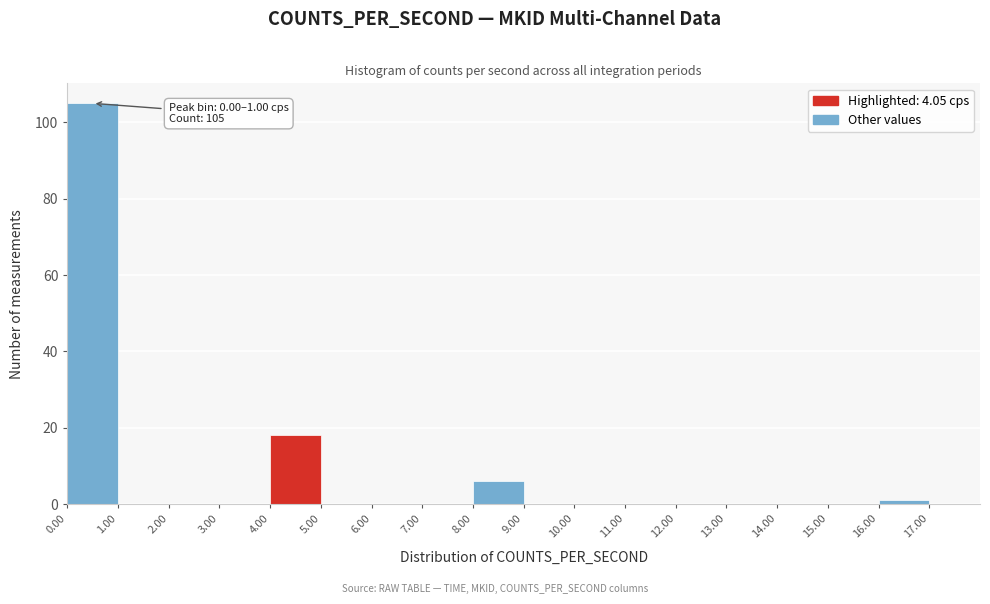

Over which range of the x-axis is the bar tallest?

0 to 1